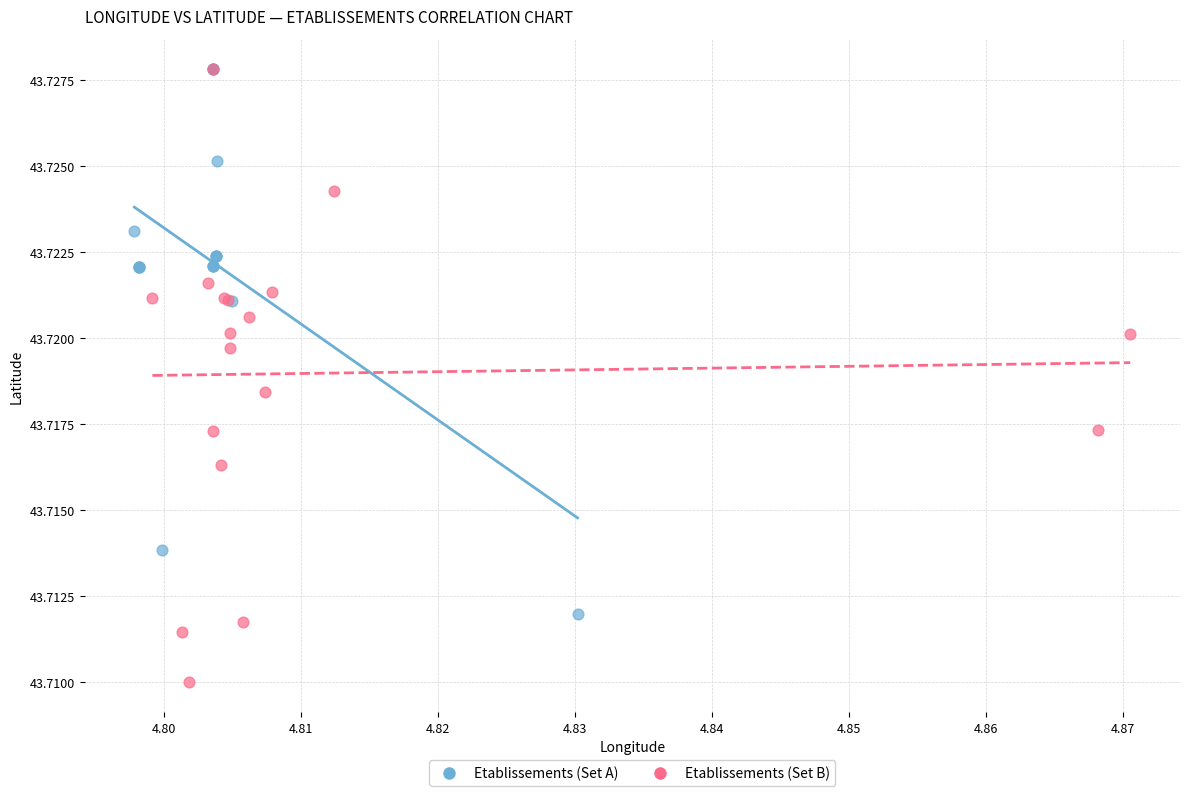

Which series reaches the minimum Y coordinate?

Etablissements (Set B)